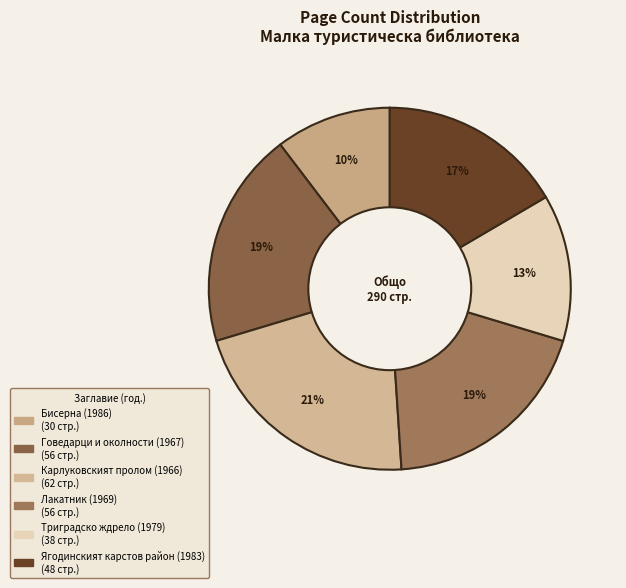

To the nearest percent, what is the average slice percentage?

17%